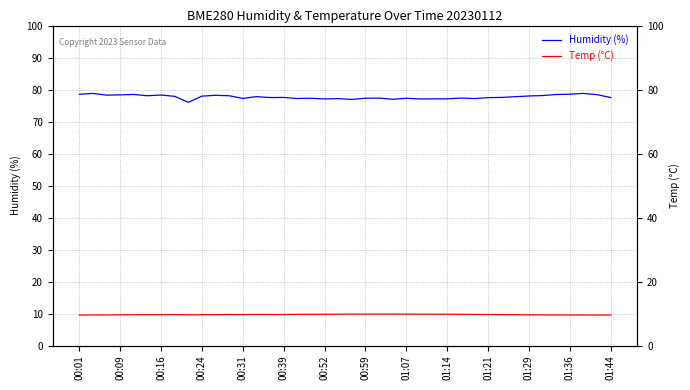

The Humidity (%) series shows 101.2 at 25. True or false?

False